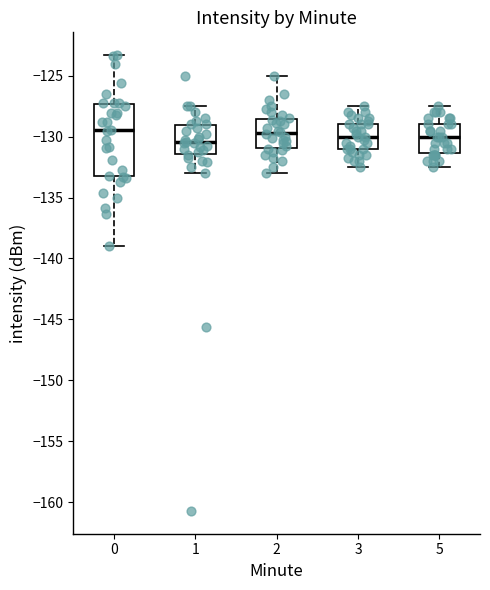

Where is the lower edge of the box at x = 5 on the y-axis? The values are not printed on the chart, so give them approximately, as read against the axis.

-131.5